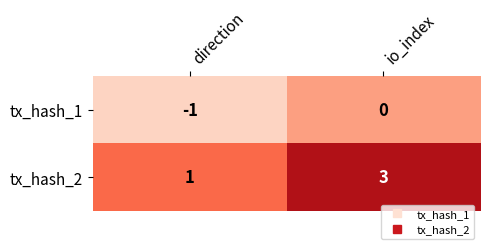

List the series in order of their peak value, lowest first.

tx_hash_1, tx_hash_2